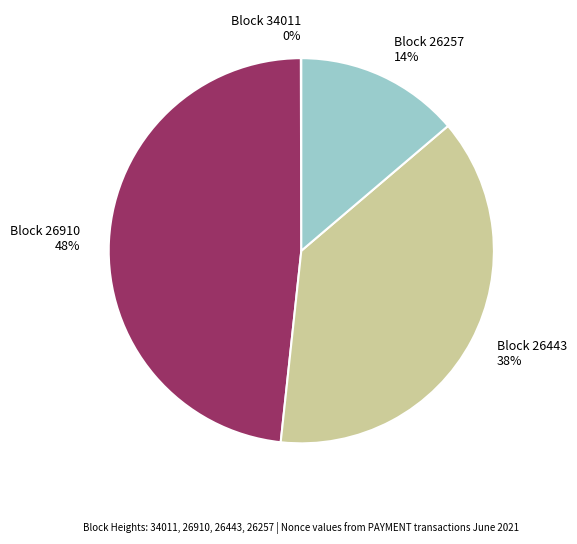

To the nearest percent, what is the average slice percentage?

25%